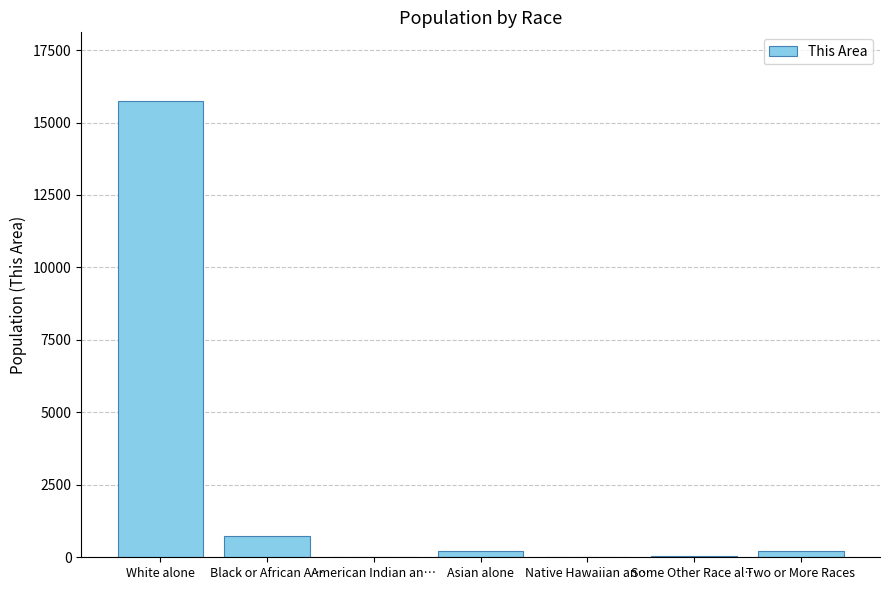

Which label corresponds to the largest value in the chart?

White alone